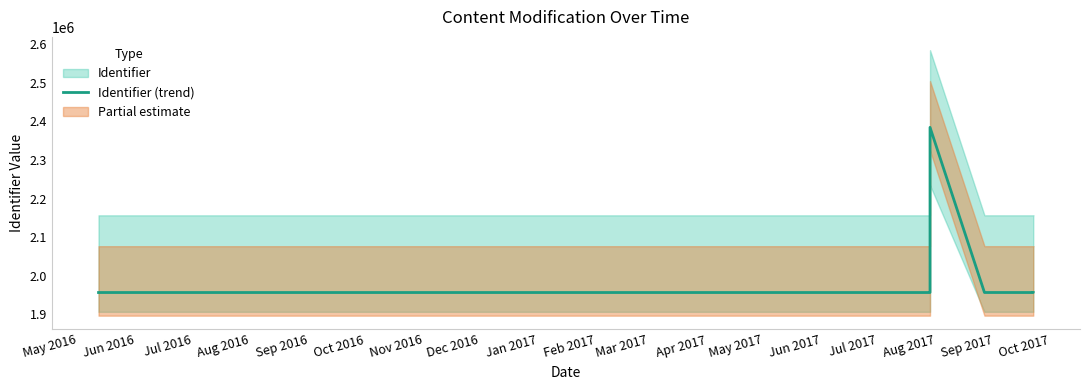

What is the value of the 8th point from the left?

1956509